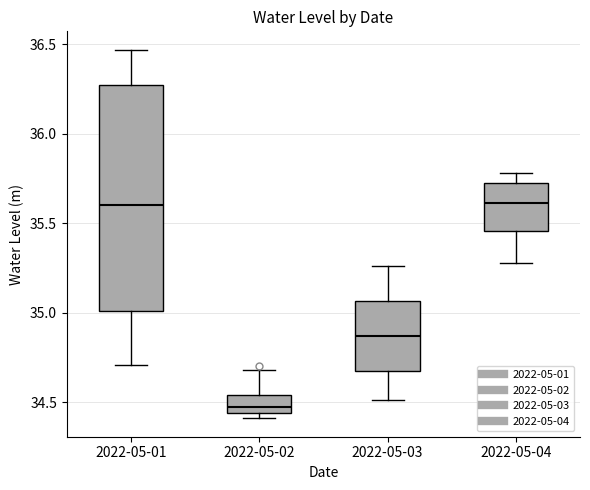

Where does the upper whisker of the box for 2022-05-01 end on the y-axis? The values are not printed on the chart, so give them approximately, as read against the axis.

36.45